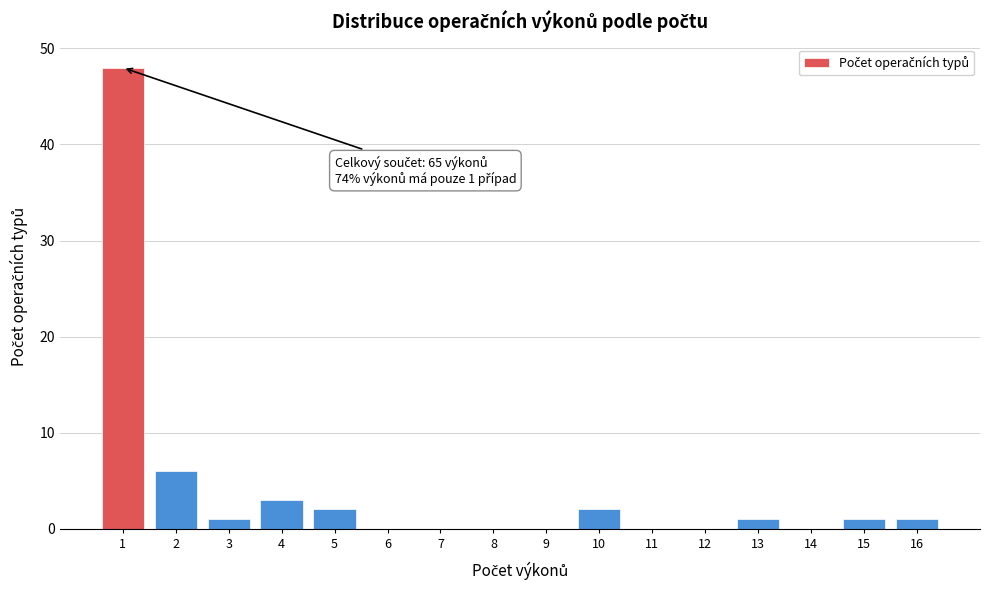

Reading right to left, what are all the values shown in this chart?

16=1	15=1	14=0	13=1	12=0	11=0	10=2	9=0	8=0	7=0	6=0	5=2	4=3	3=1	2=6	1=48